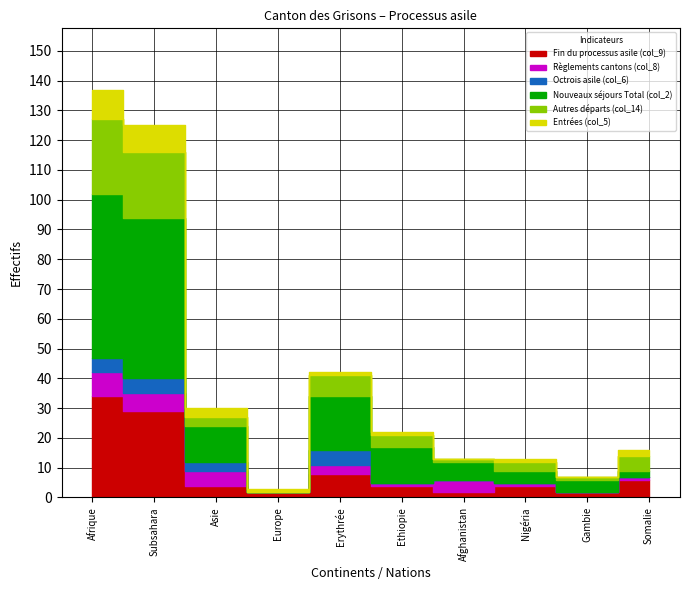

List the series in order of their peak value, lowest first.

Octrois asile (col_6), Règlements cantons (col_8), Entrées (col_5), Autres départs (col_14), Fin du processus asile (col_9), Nouveaux séjours Total (col_2)